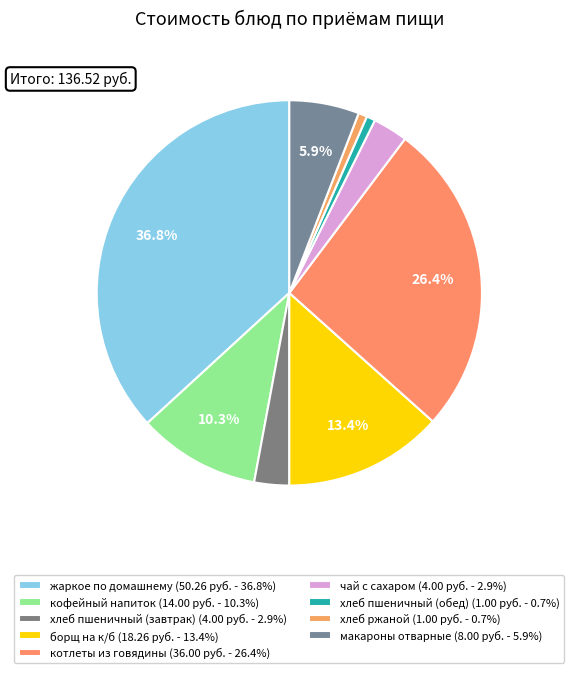

To the nearest percent, what portion does борщ на к/б represent?

13%